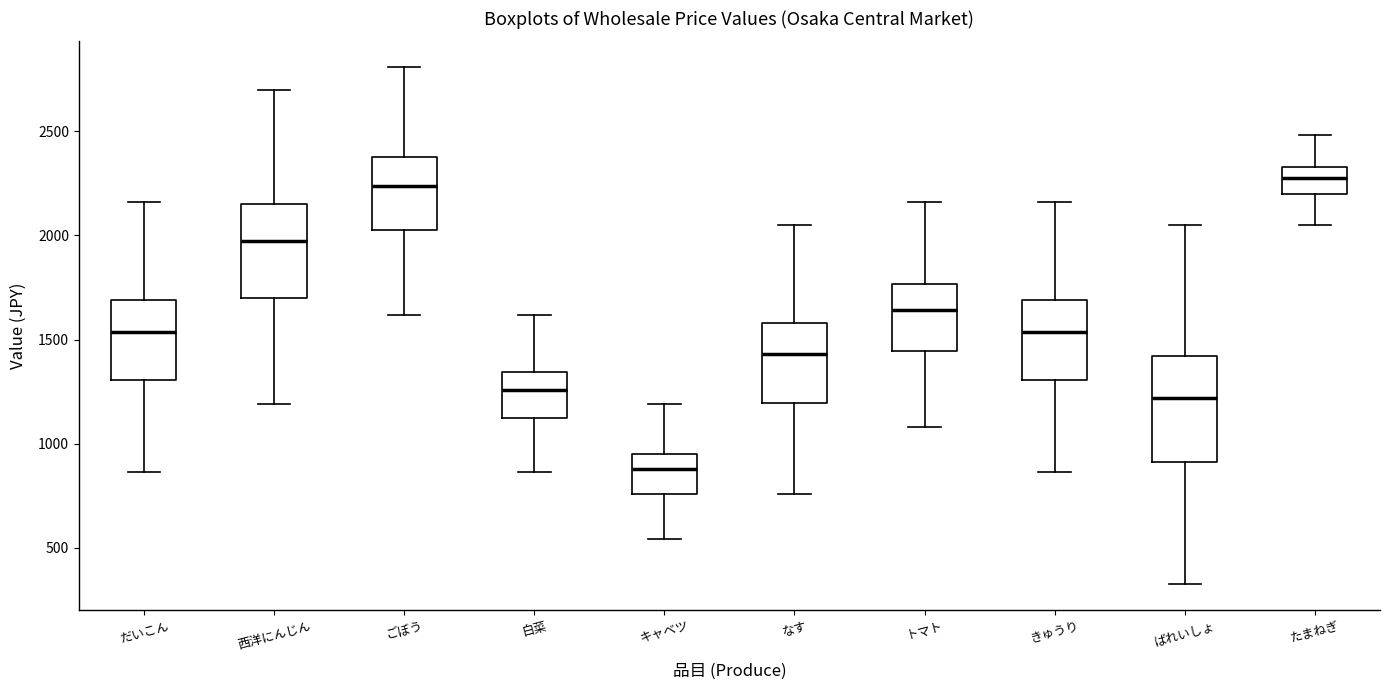

Where is the upper edge of the box for ばれいしょ on the y-axis? The values are not printed on the chart, so give them approximately, as read against the axis.

1400